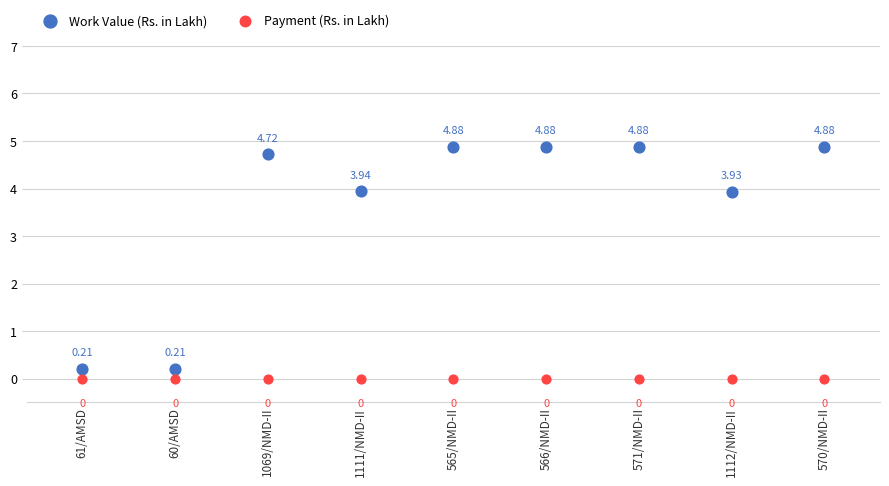

Which series contains the highest Y value?

Work Value (Rs. in Lakh)